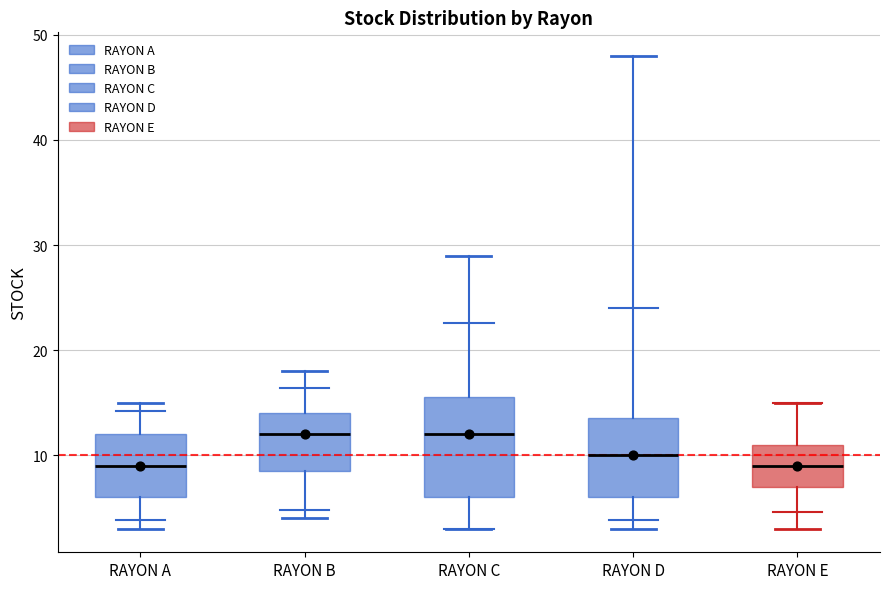

Reading left to right, transcribe this box plot: for each box, give where its median line is, the range the box spans, and where its two whiskers end, as read against the y-axis. The values are not printed on the chart, so give them approximately, as read against the axis.

RAYON A: median 9, box 6 to 12, whiskers 3 to 15
RAYON B: median 12, box 9 to 14, whiskers 4 to 18
RAYON C: median 12, box 6 to 16, whiskers 3 to 29
RAYON D: median 10, box 6 to 14, whiskers 3 to 48
RAYON E: median 9, box 7 to 11, whiskers 3 to 15